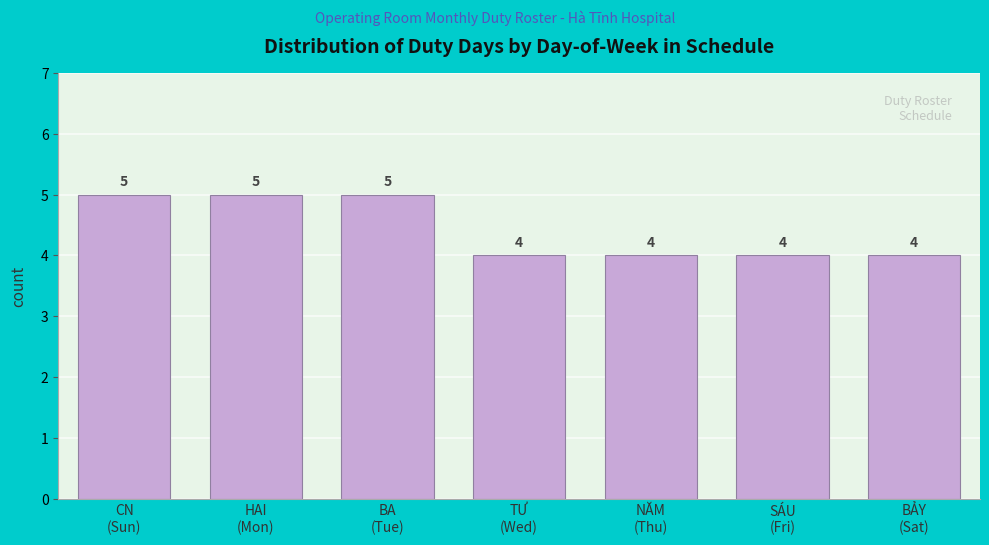

Reading left to right, extract all data points from this chart.

5	5	5	4	4	4	4